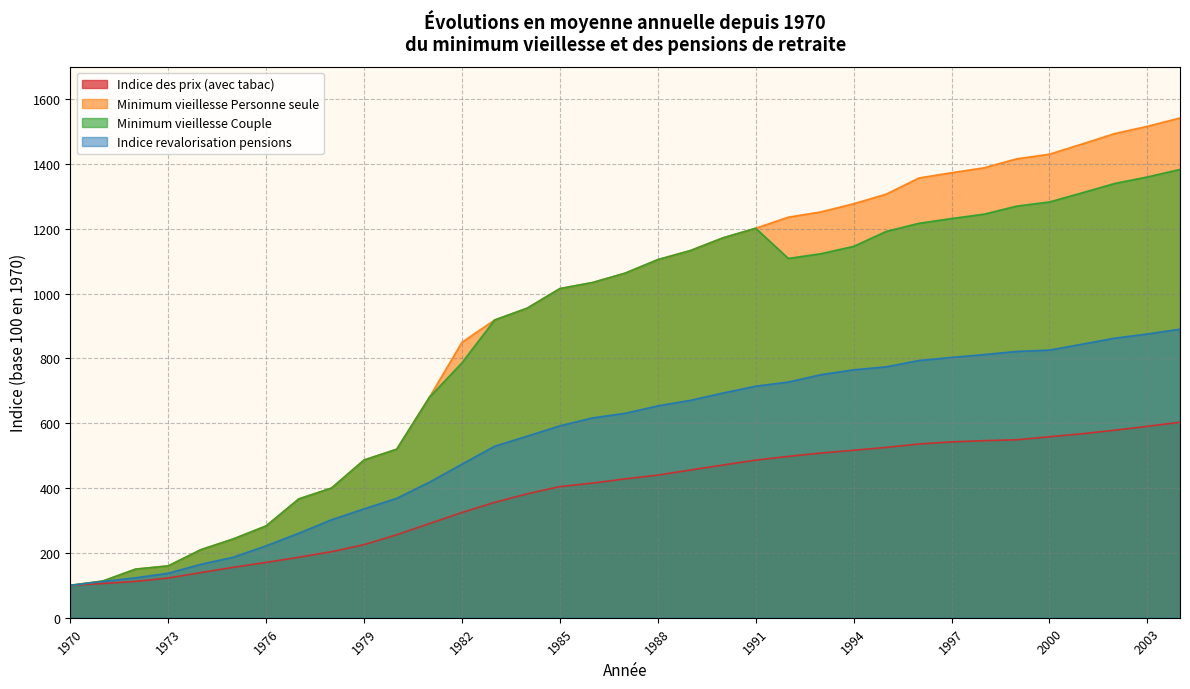

What is the spread (max minus min) of values at 1987?

634.8